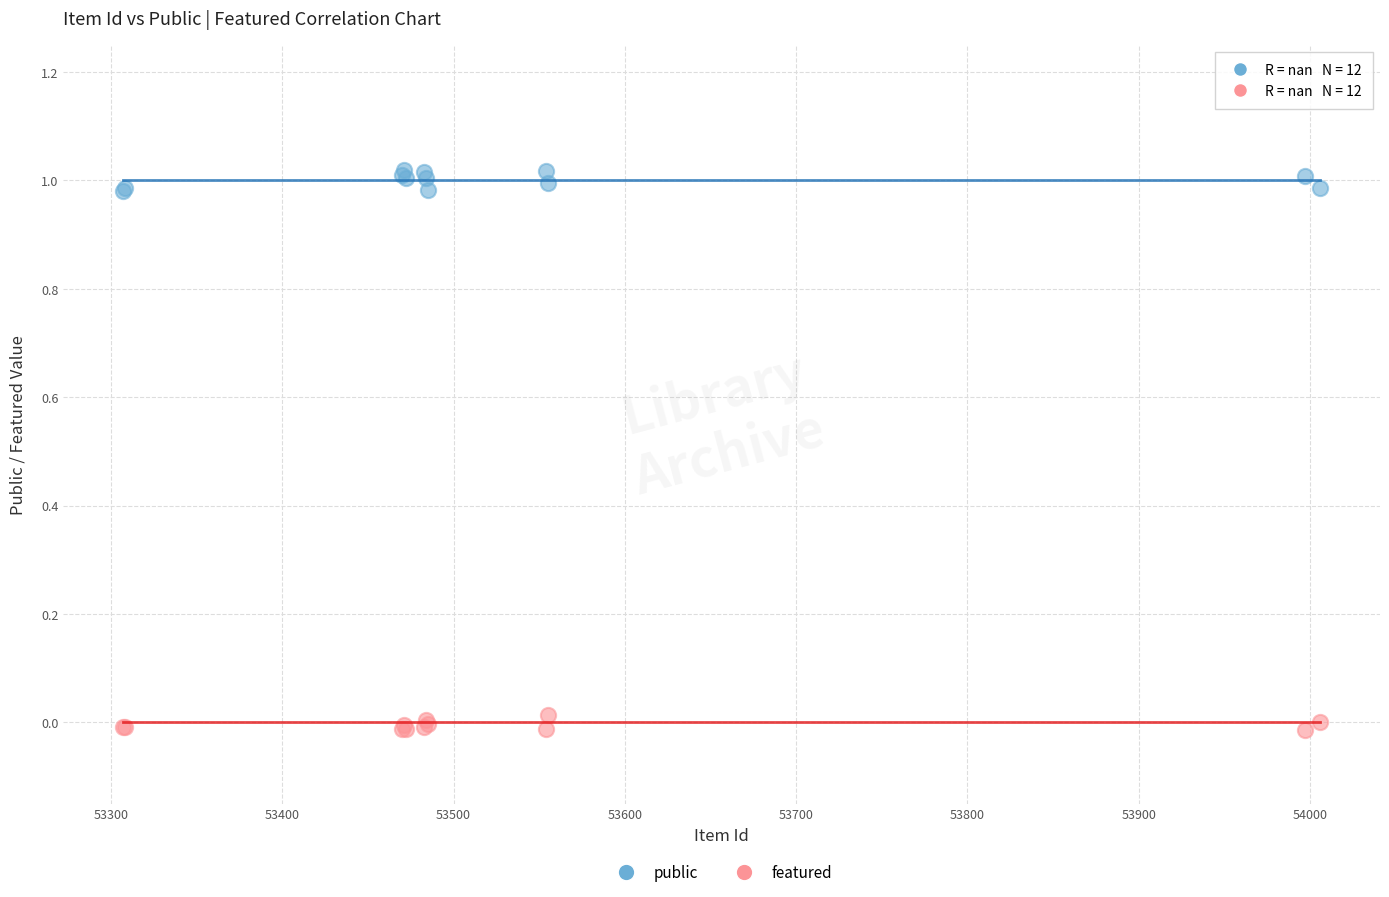

What are all the series names shown in the legend?

public, featured